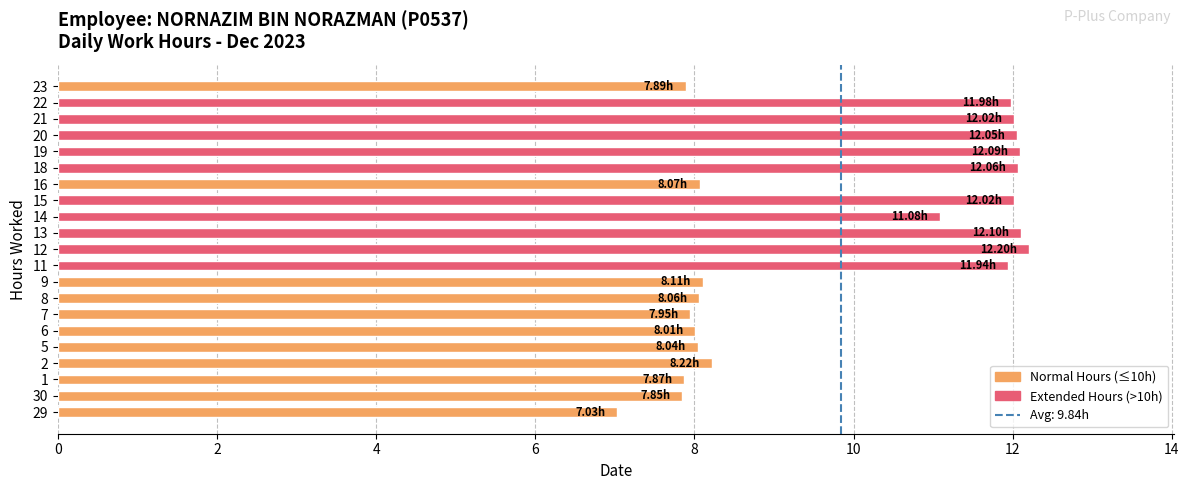

Between 6 and 14, which is larger?

14